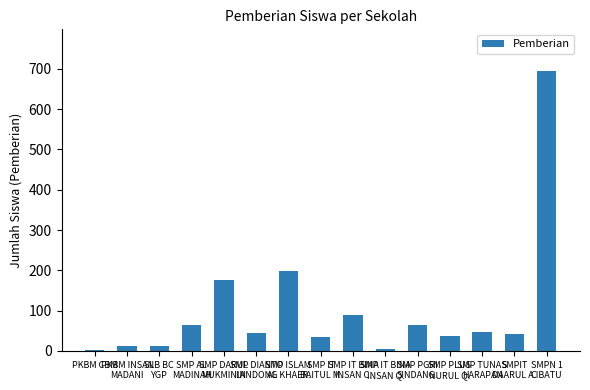

What is the greatest value displayed?

694